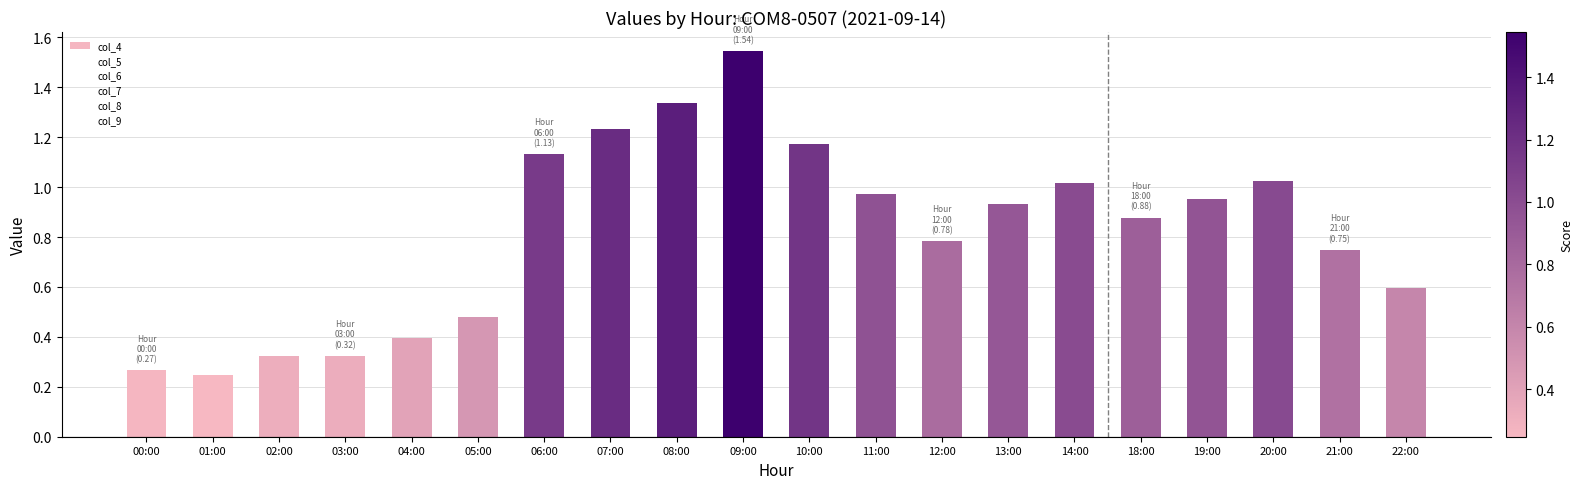

True or false: the data shows 0.6 at 06:00.

False